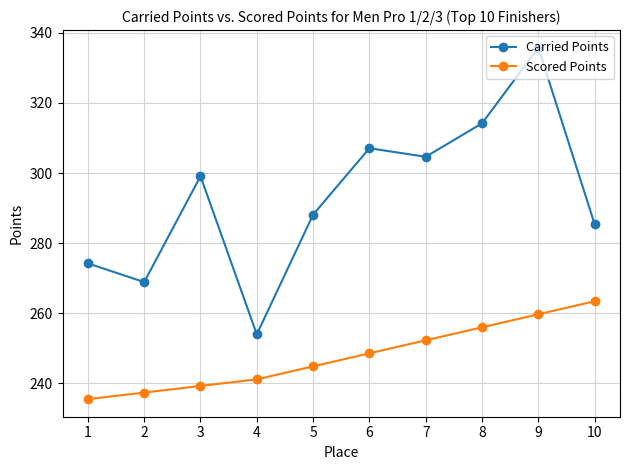

Where does the Scored Points series first go above 248?

6